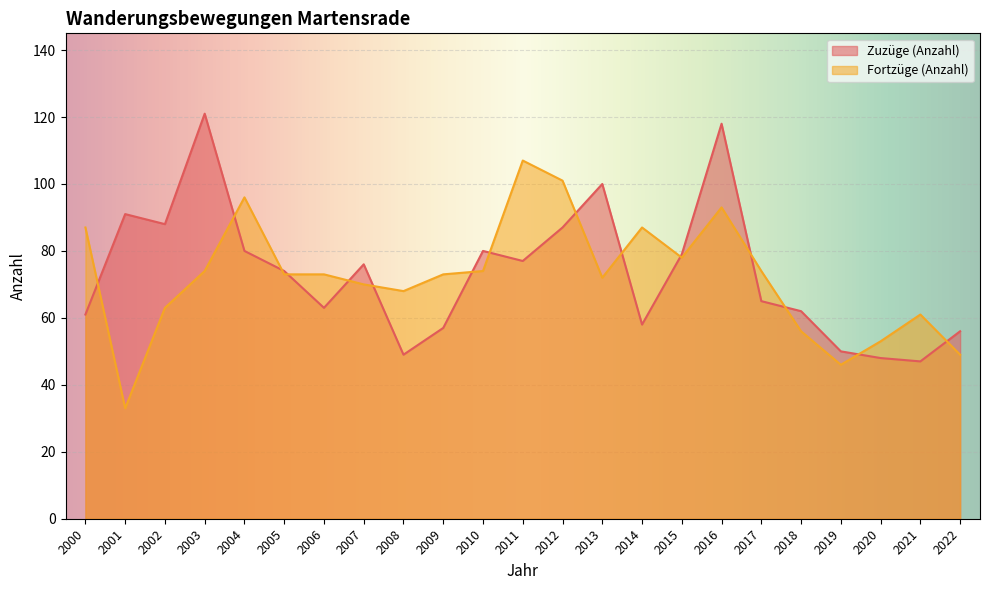

How many lines are shown in the chart?

2